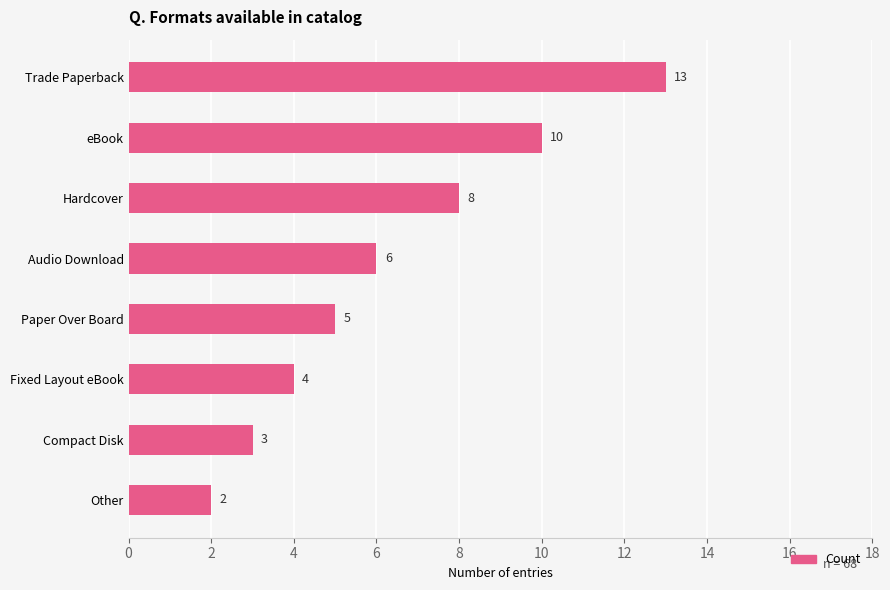

True or false: the data shows 17 at Trade Paperback.

False